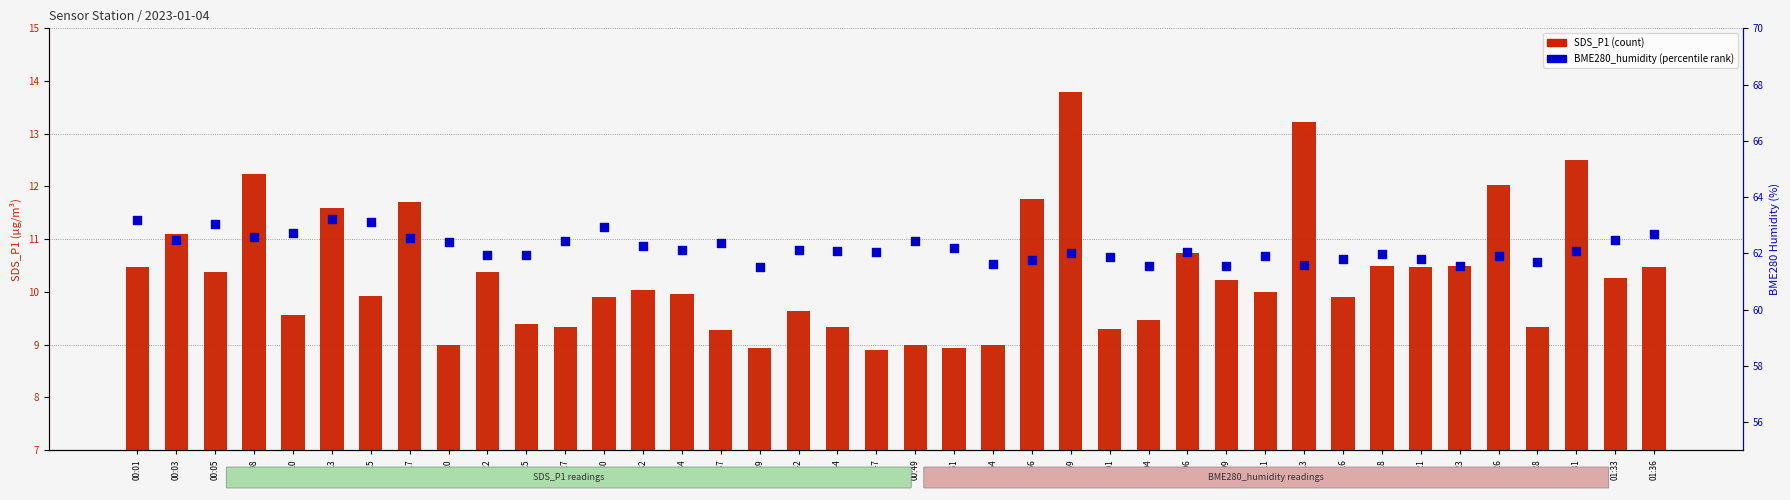

What is the total value across all series at 01:11?

71.9